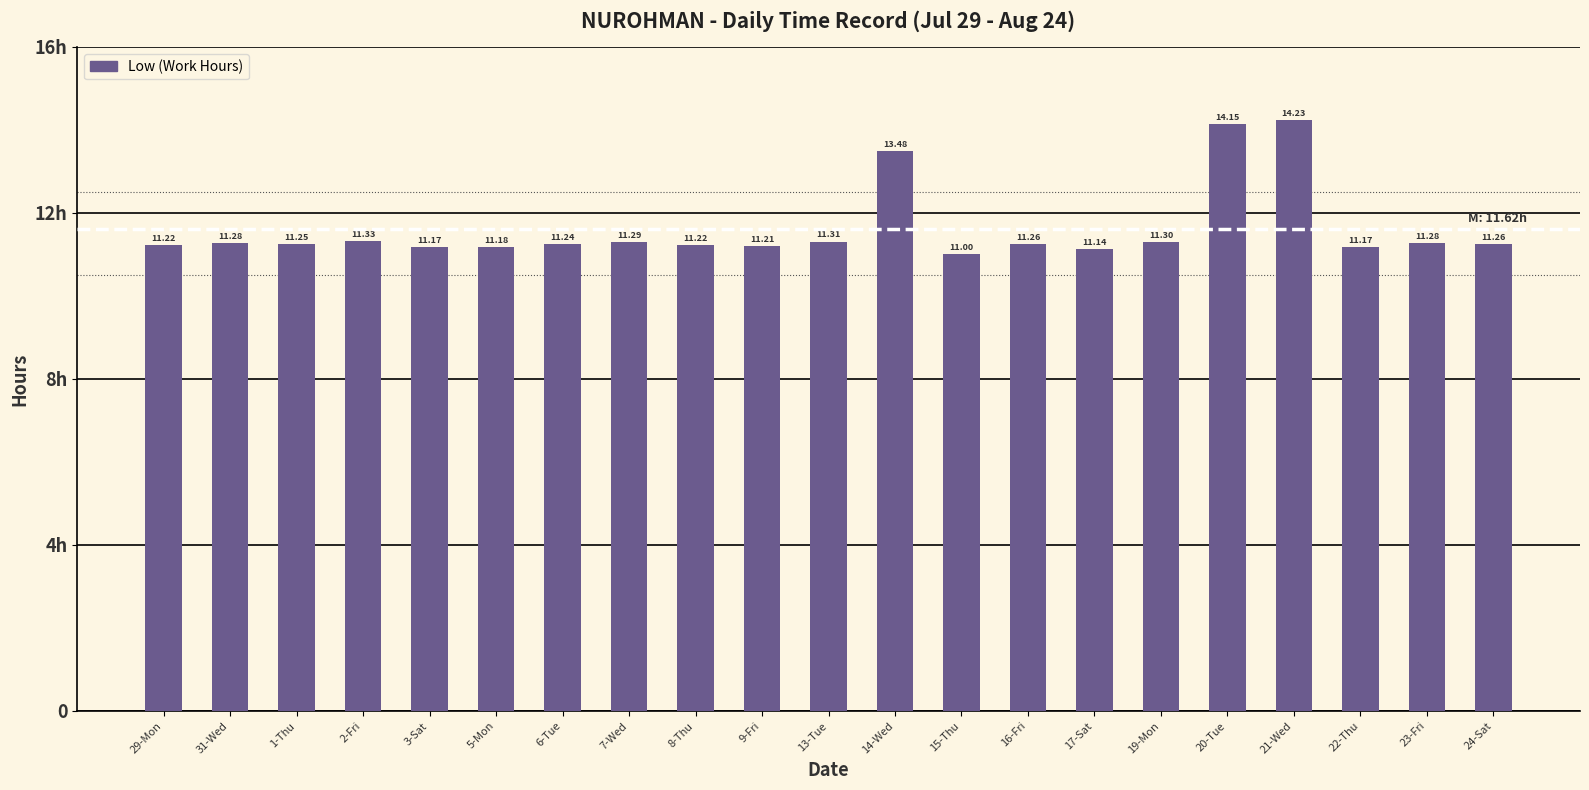

Reading left to right, extract all data points from this chart.

11.2	11.3	11.2	11.3	11.2	11.2	11.2	11.3	11.2	11.2	11.3	13.5	11.0	11.3	11.1	11.3	14.2	14.2	11.2	11.3	11.3